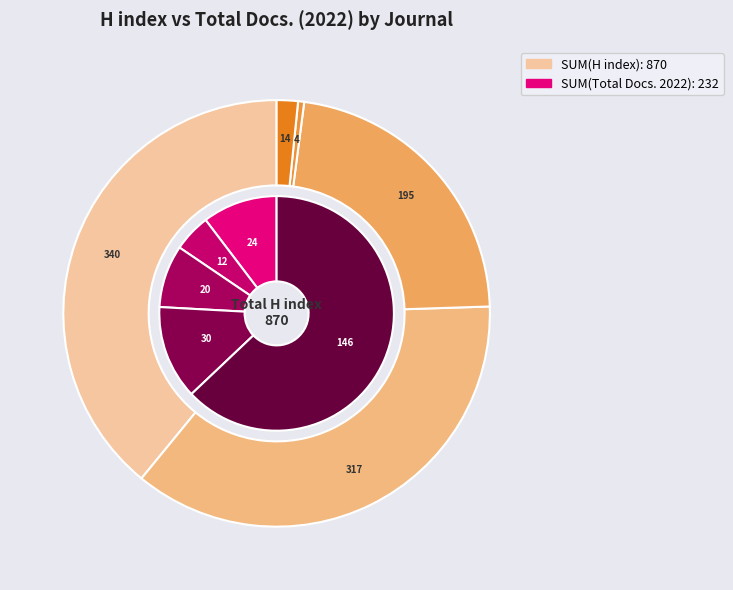

What is the smallest slice in the pie chart?

Journal of Engineering and Technology